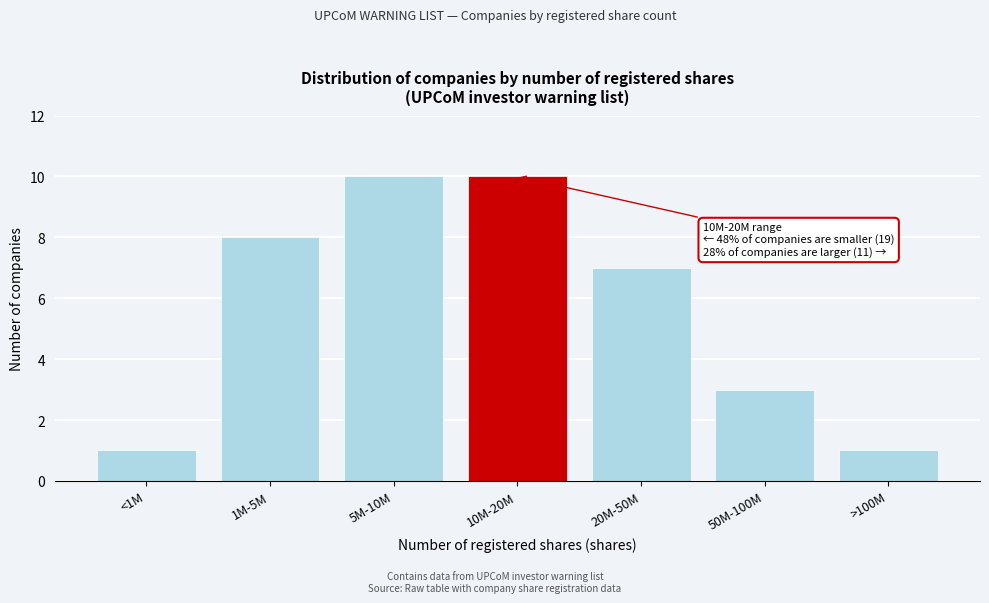

Reading left to right, what are all the values shown in this chart?

1	8	10	10	7	3	1